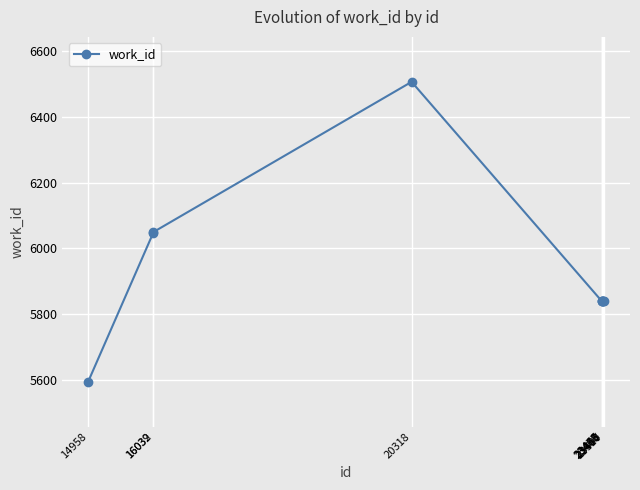

What is the average value?

5924